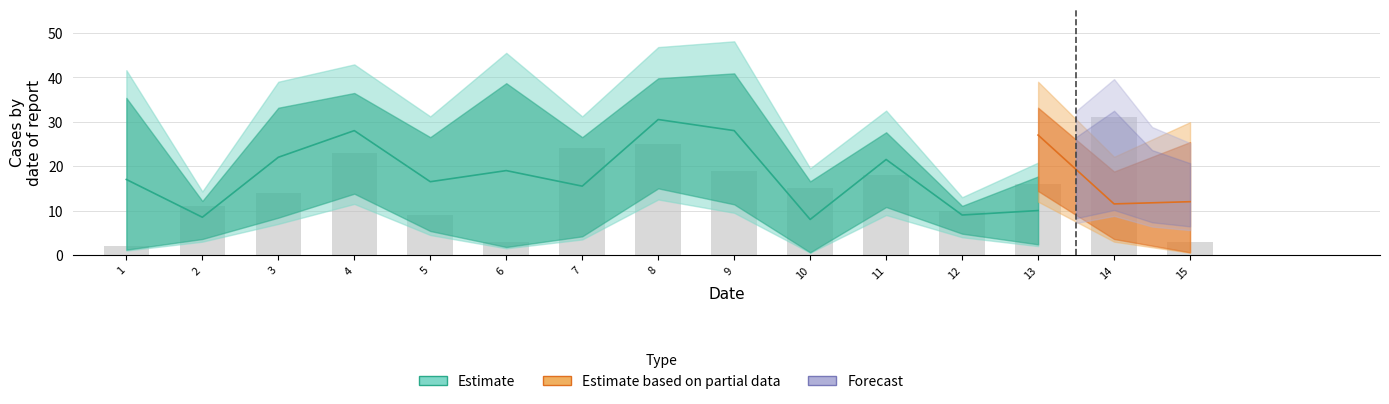

The value of A_estimate at 2 is 11. True or false?

True